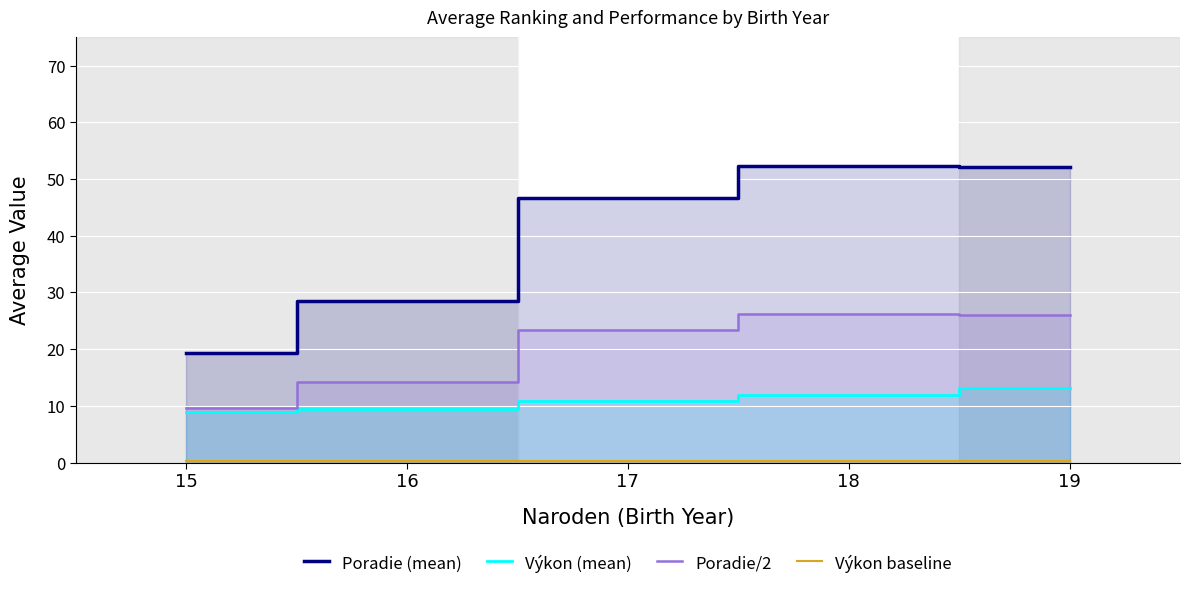

Count the number of categories in the chart.

5